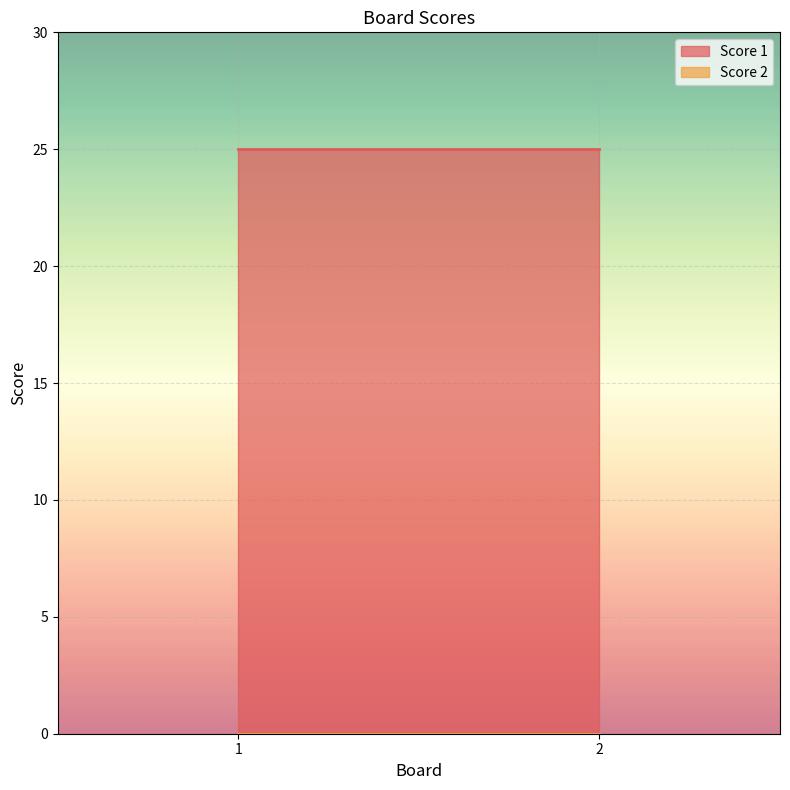

At which label is Score 1 closest to 25?

1